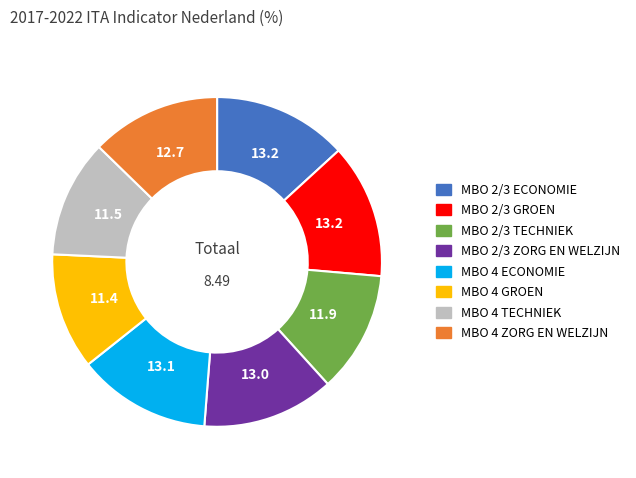

Does any single category account for the majority?

No